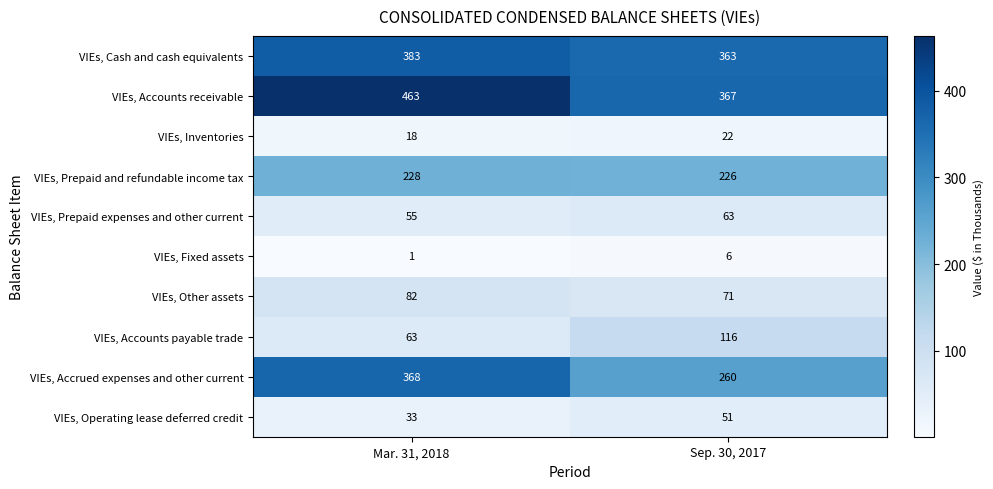

What is the smallest value displayed?

1